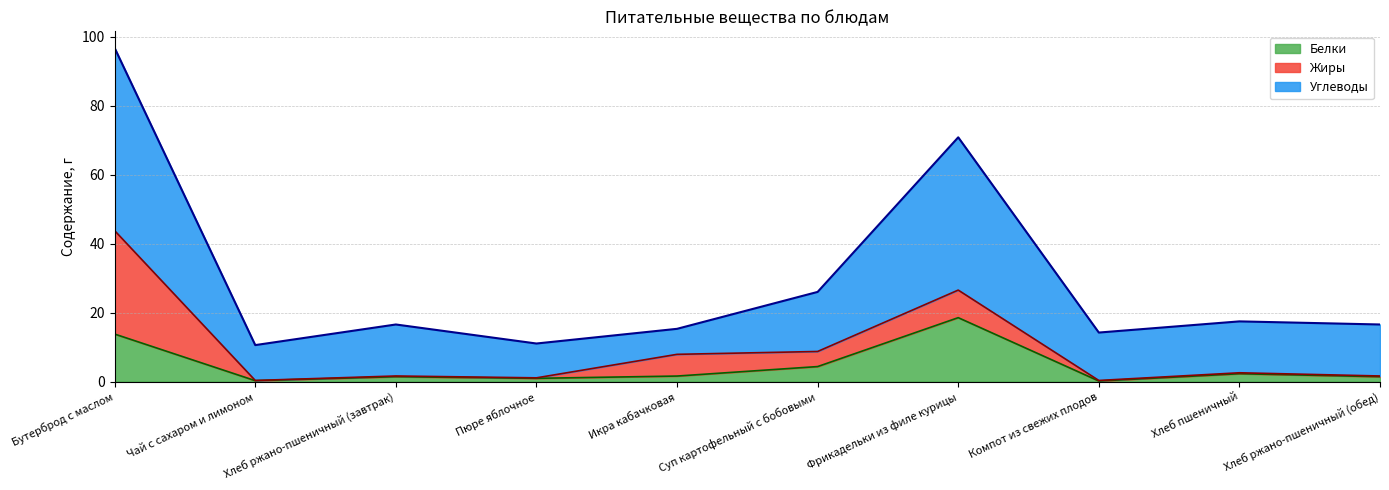

Which series has the widest spread of values?

Углеводы